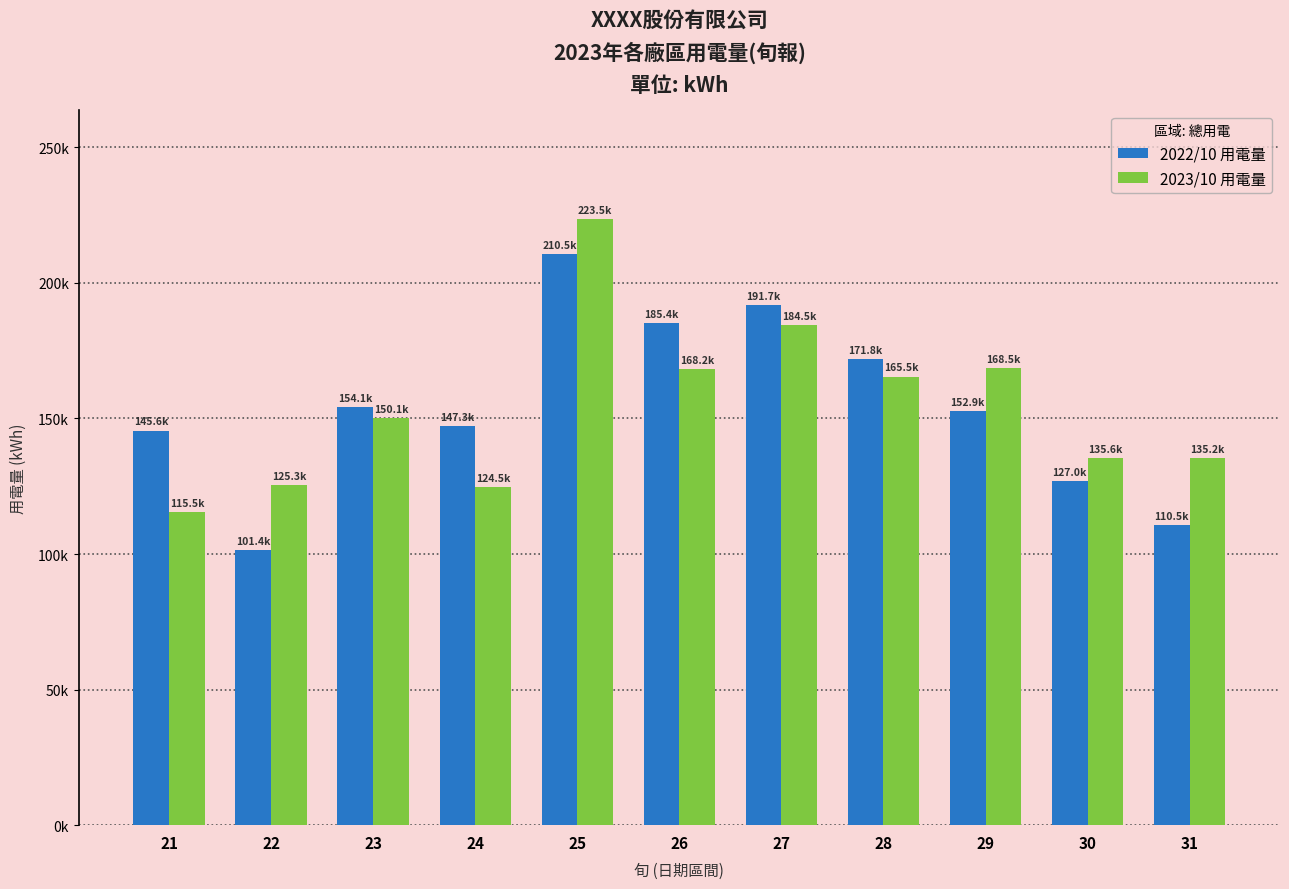

True or false: 2023/10 用電量 has a value of 168541.0 at 29.

True